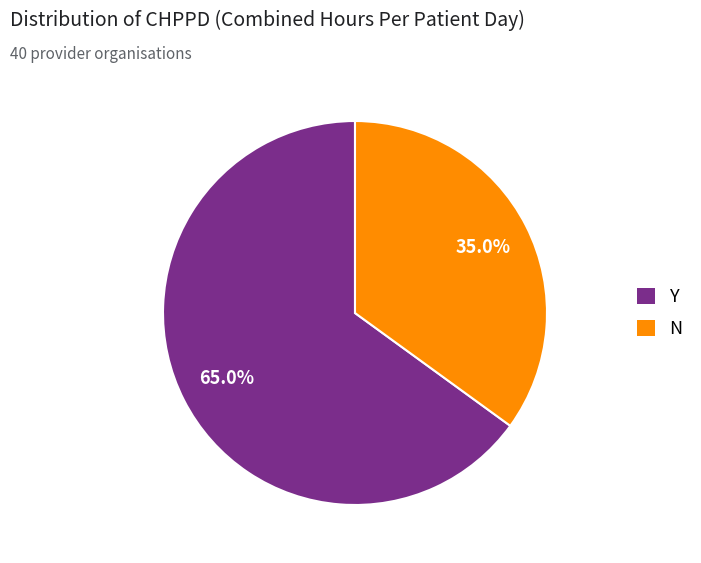

True or false: Y accounts for 71% of the total.

False